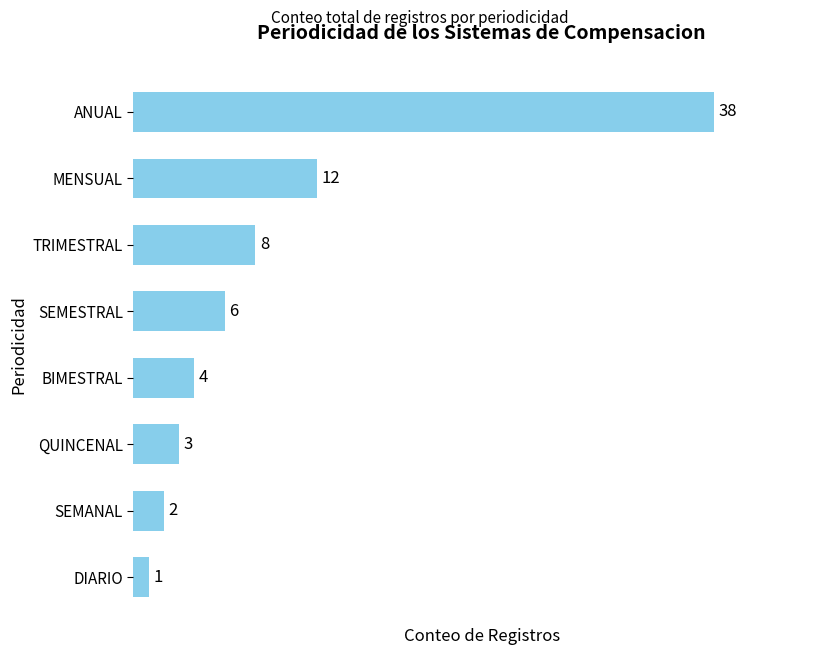

What is the difference between the maximum and minimum values?

37